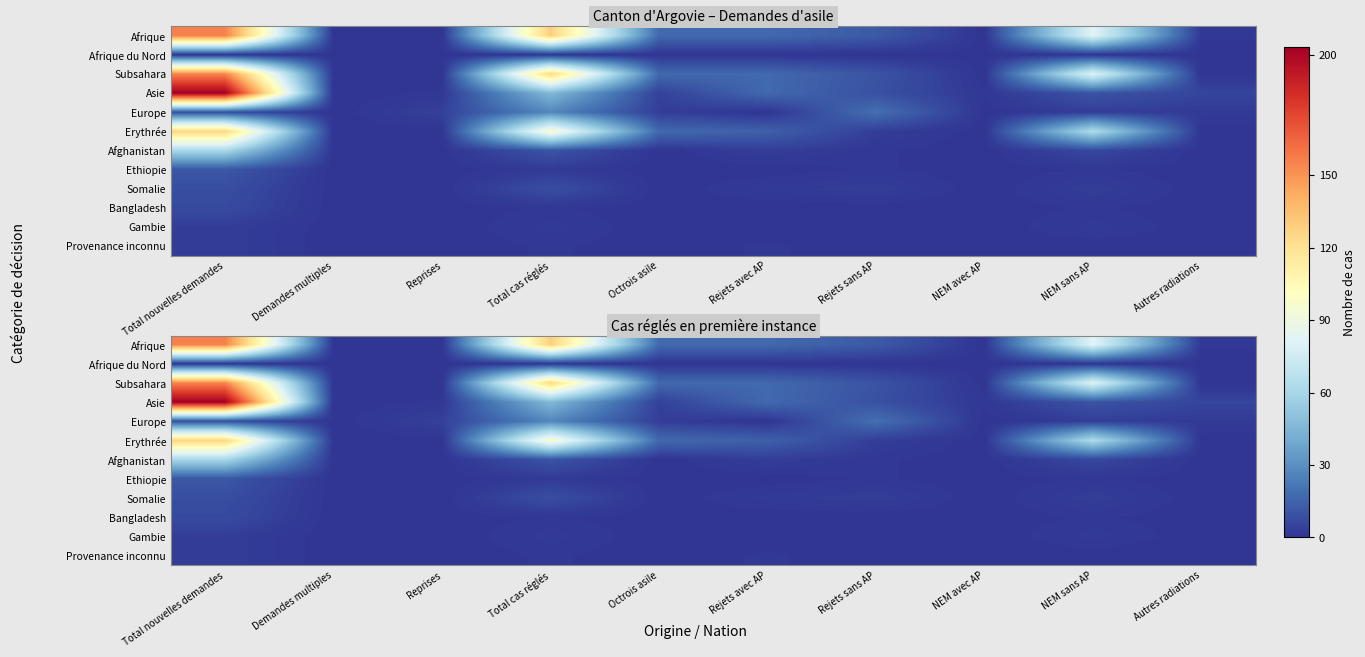

The value of Somalie at Total cas réglés is 13. True or false?

False